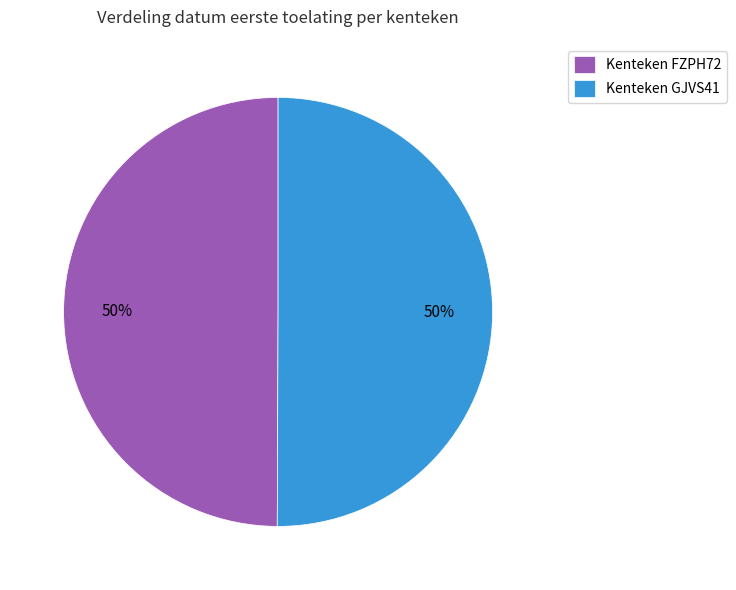

What percentage is the Kenteken FZPH72 slice, to the nearest percent?

50%